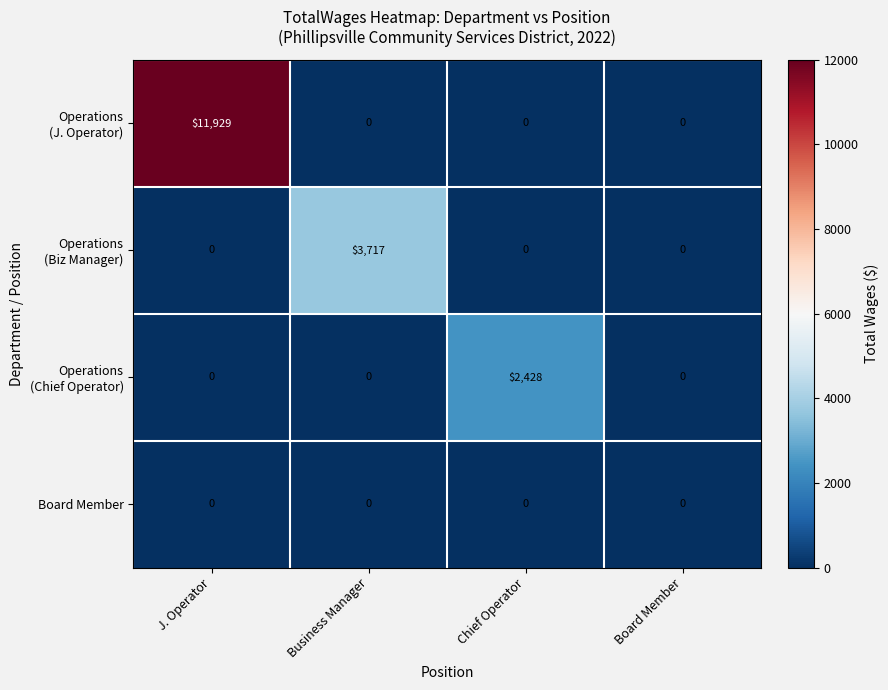

Which category has the highest value across all series?

J. Operator